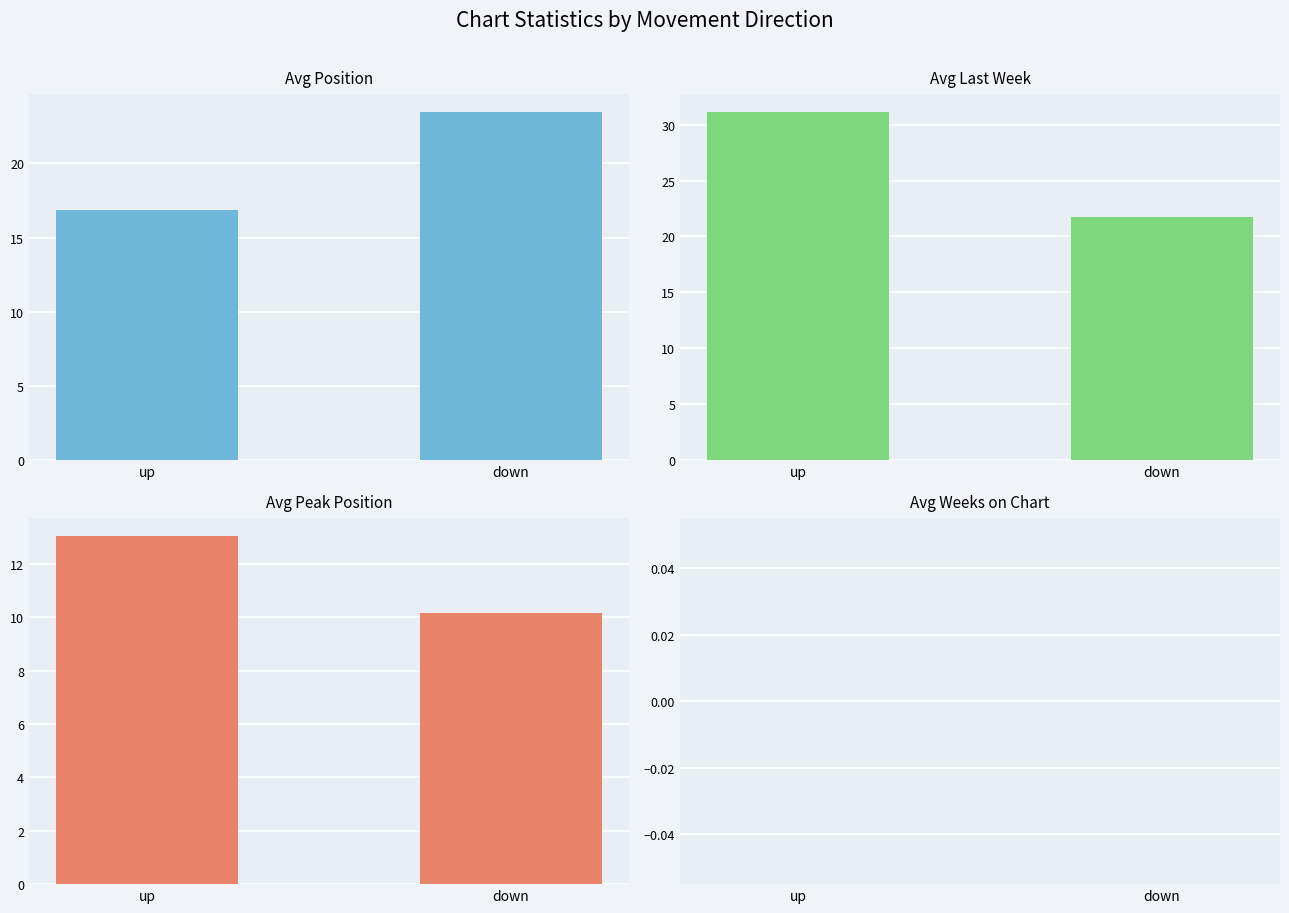

Rank the series by their maximum value, from highest to lowest.

Avg Last Week, Avg Position, Avg Peak Position, Avg Weeks on Chart